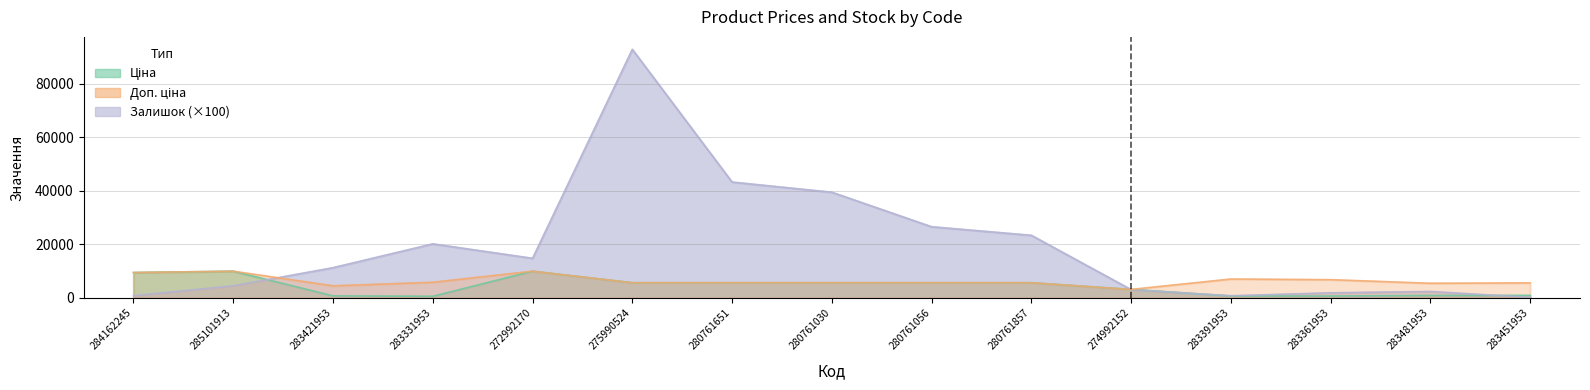

After their last crossing, which series has the higher values: Залишок or Ціна?

Ціна